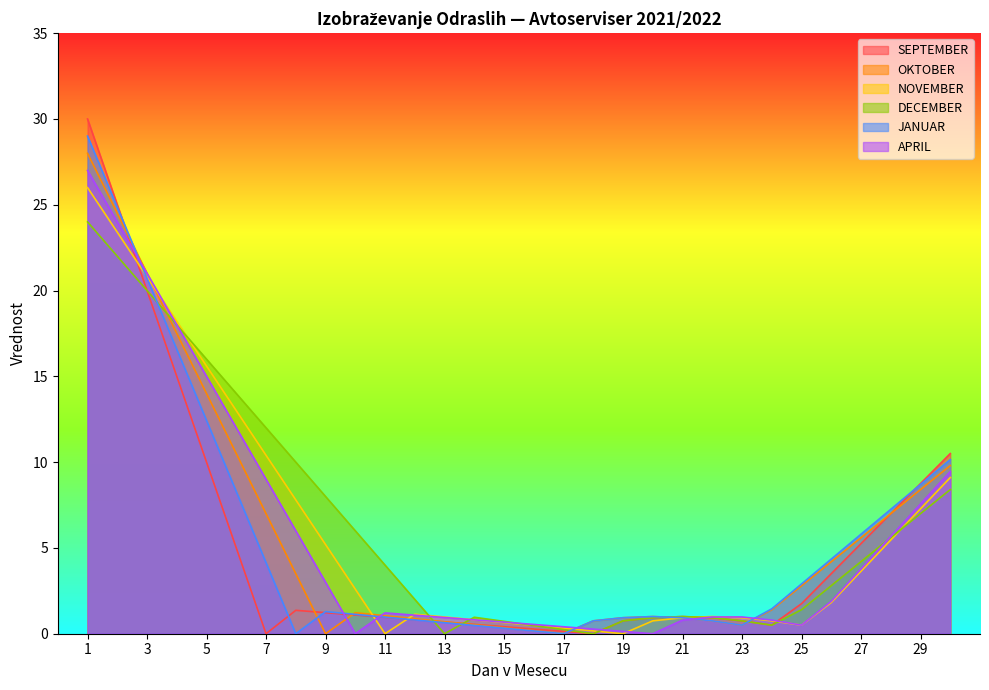

Does the chart display data point markers on the line(s)?

No